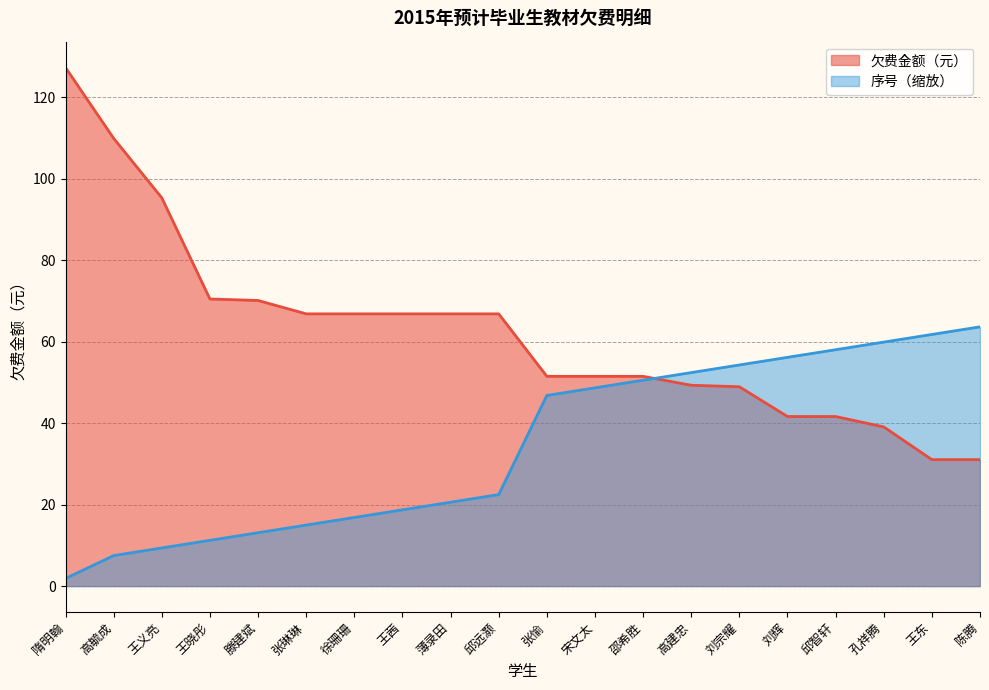

Does the chart display data point markers on the line(s)?

No